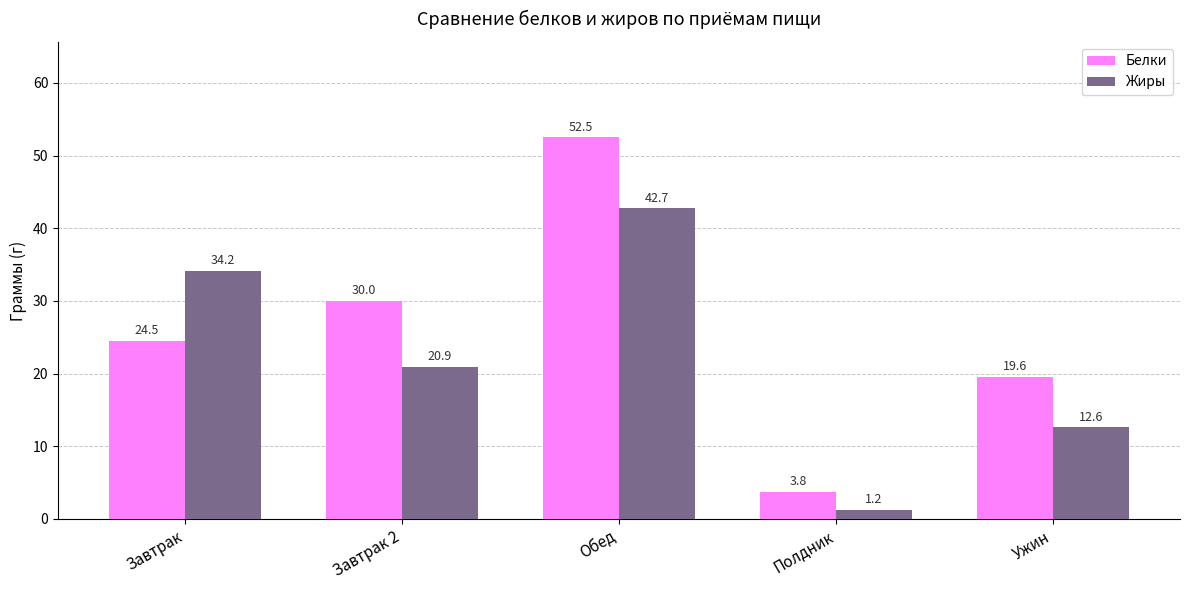

Which series has the largest range (max minus min)?

Белки